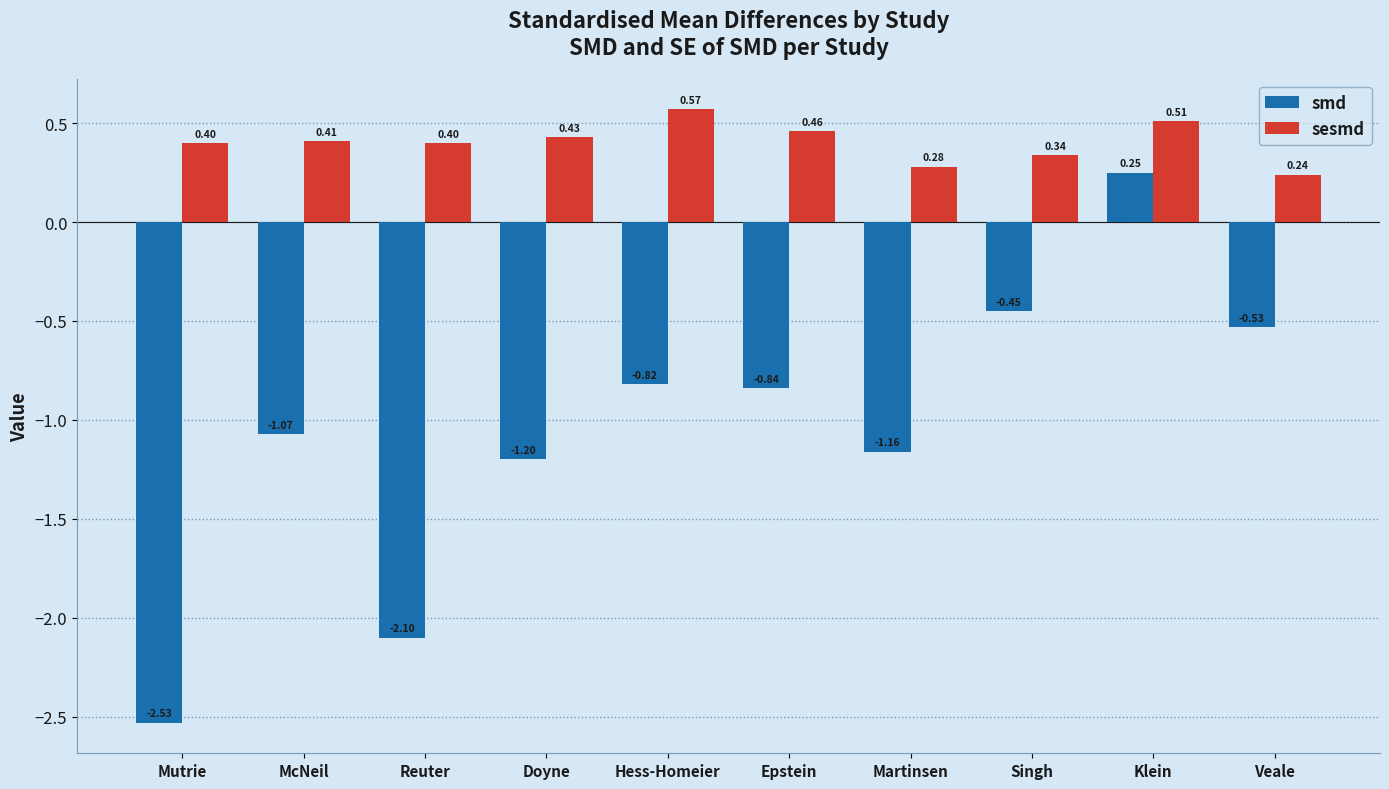

What is the average value of the smd series?

-1.0